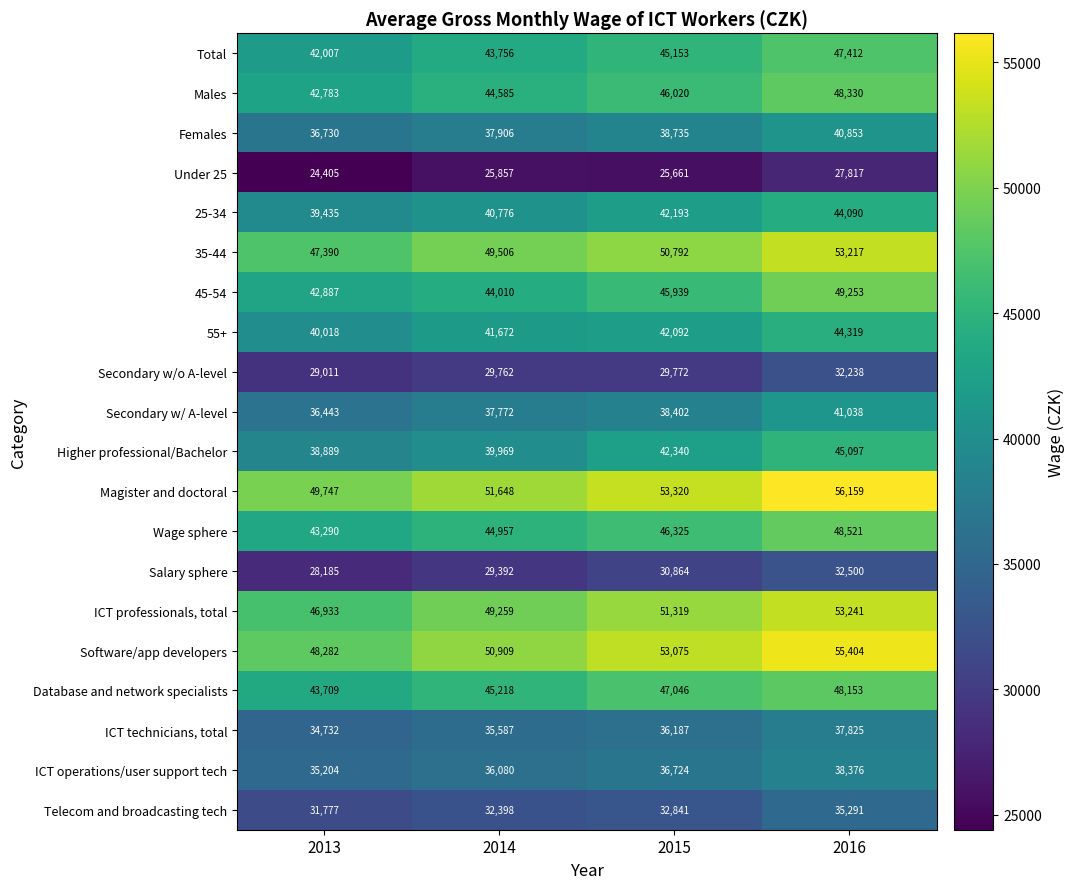

What is the spread (max minus min) of values at 2013?

25342